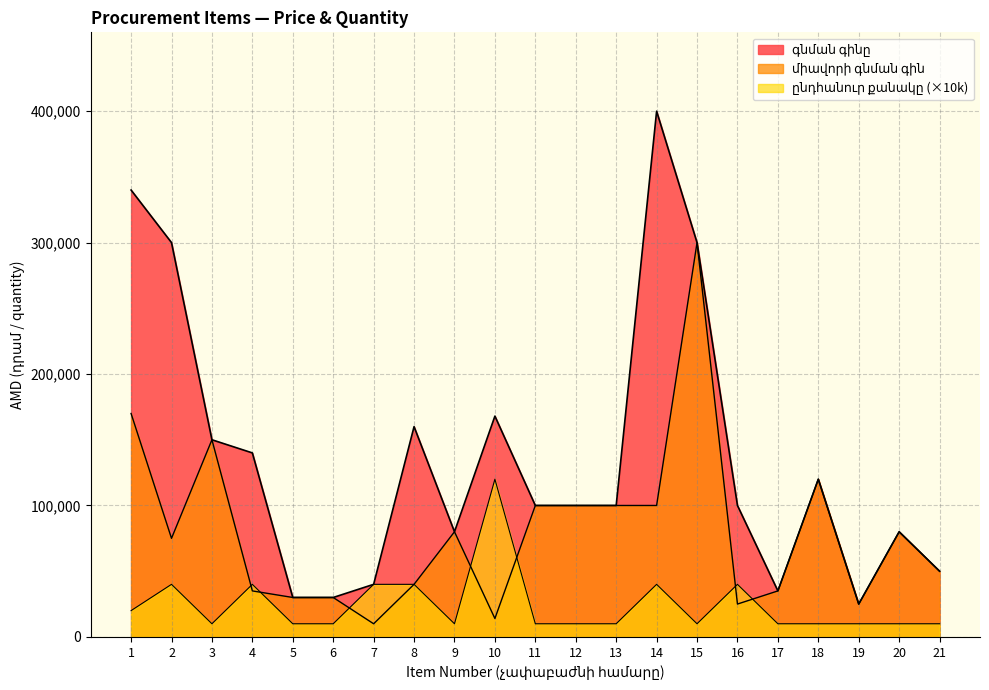

How many interior local peaks does the գնման գինը series have?

5